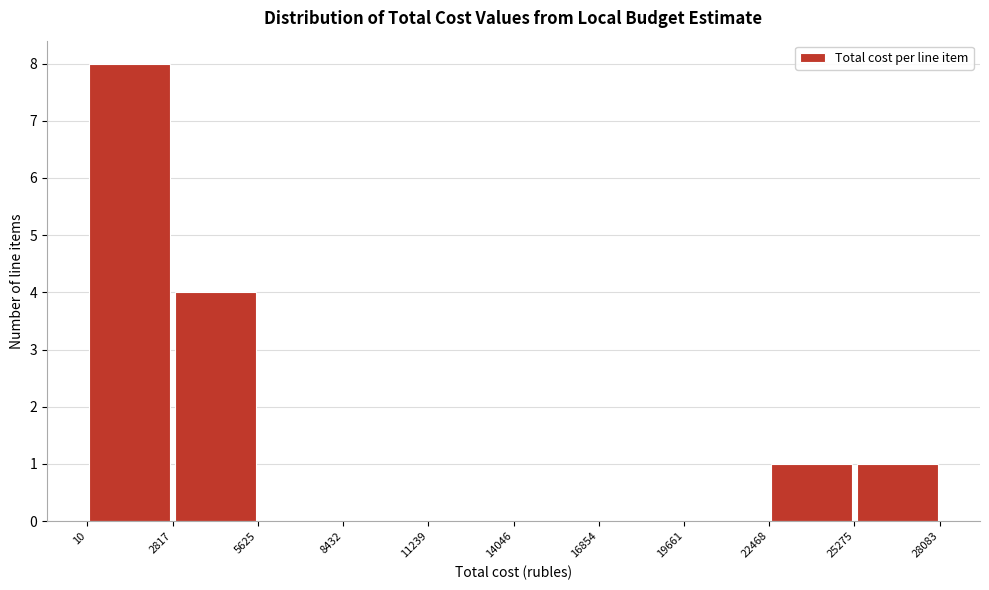

Reading left to right, list every bar in this chart as the range it spans on the x-axis followed by its height. The values are not printed on the chart, so give them approximately, as read against the axis.

10 to 2817: 8
2817 to 5625: 4
5625 to 8432: 0
8432 to 11239: 0
11239 to 14046: 0
14046 to 16854: 0
16854 to 19661: 0
19661 to 22468: 0
22468 to 25275: 1
25275 to 28083: 1